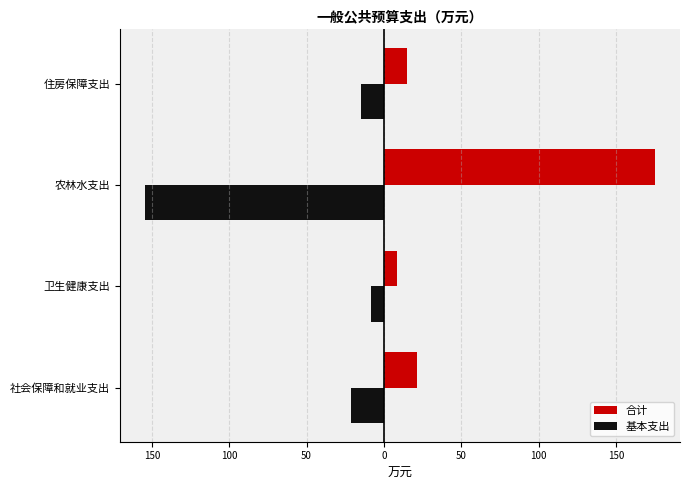

What are all the series names shown in the legend?

合计, 基本支出